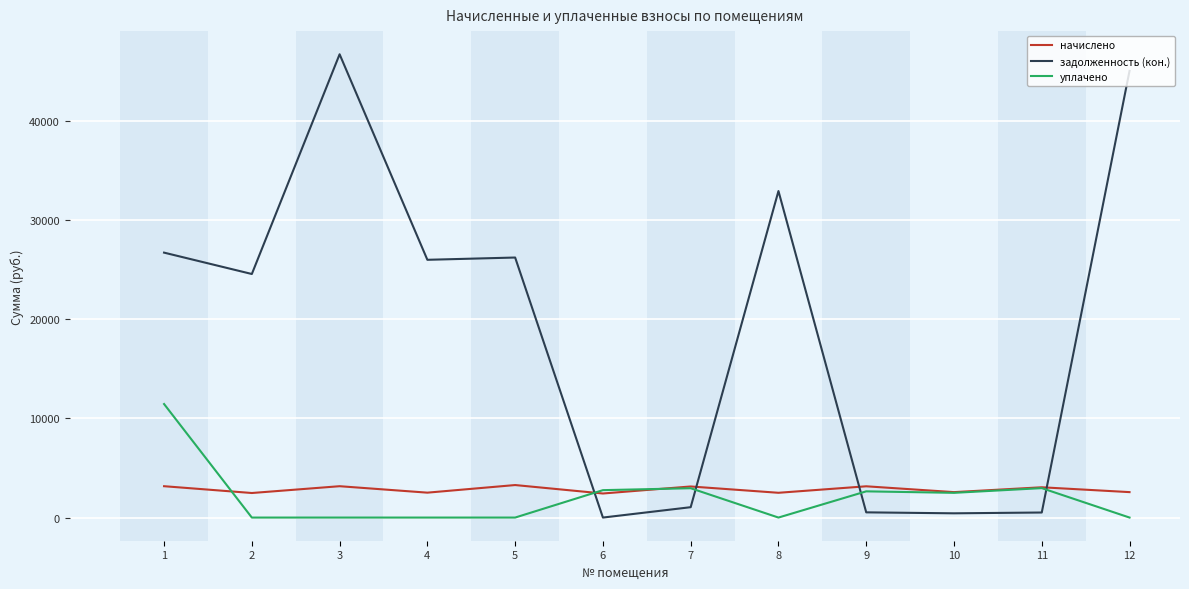

What value does the уплачено series have at 7?

2956.8